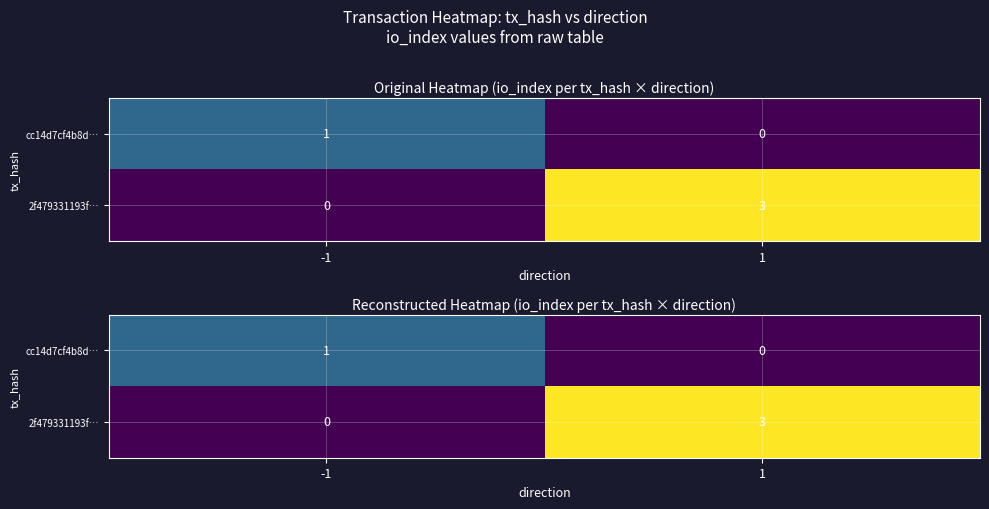

How many values in cc14d7cf4b8d… are above zero?

1